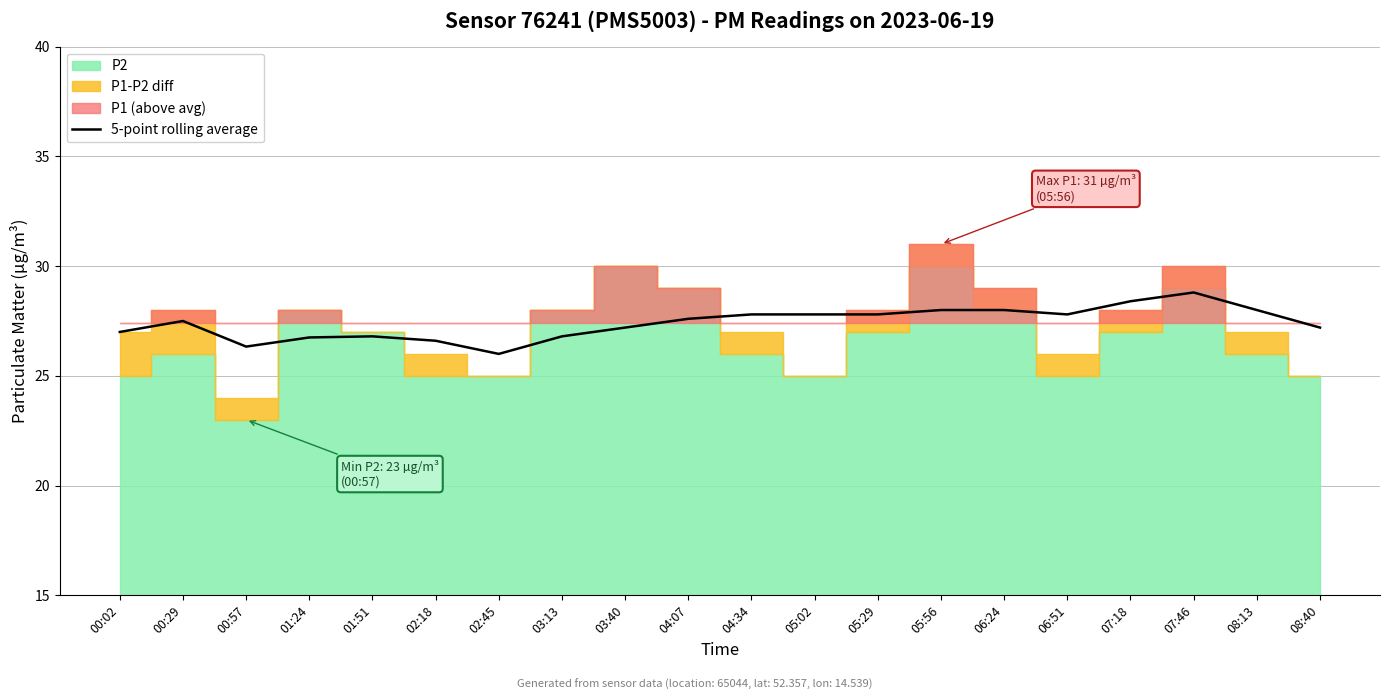

True or false: there are more than 1 points higher than both neighbors.

True